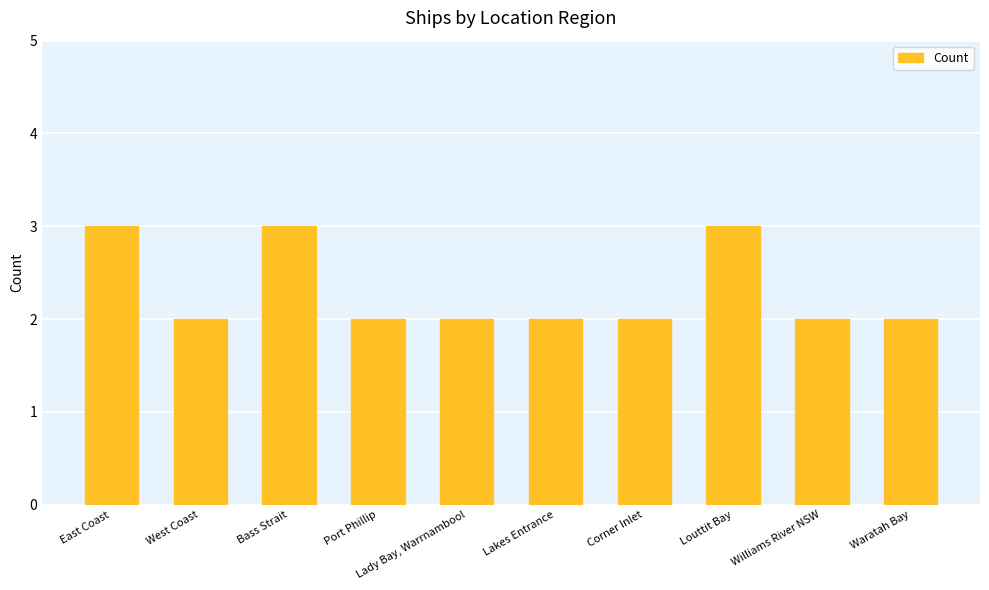

The value at Corner Inlet is 4. True or false?

False